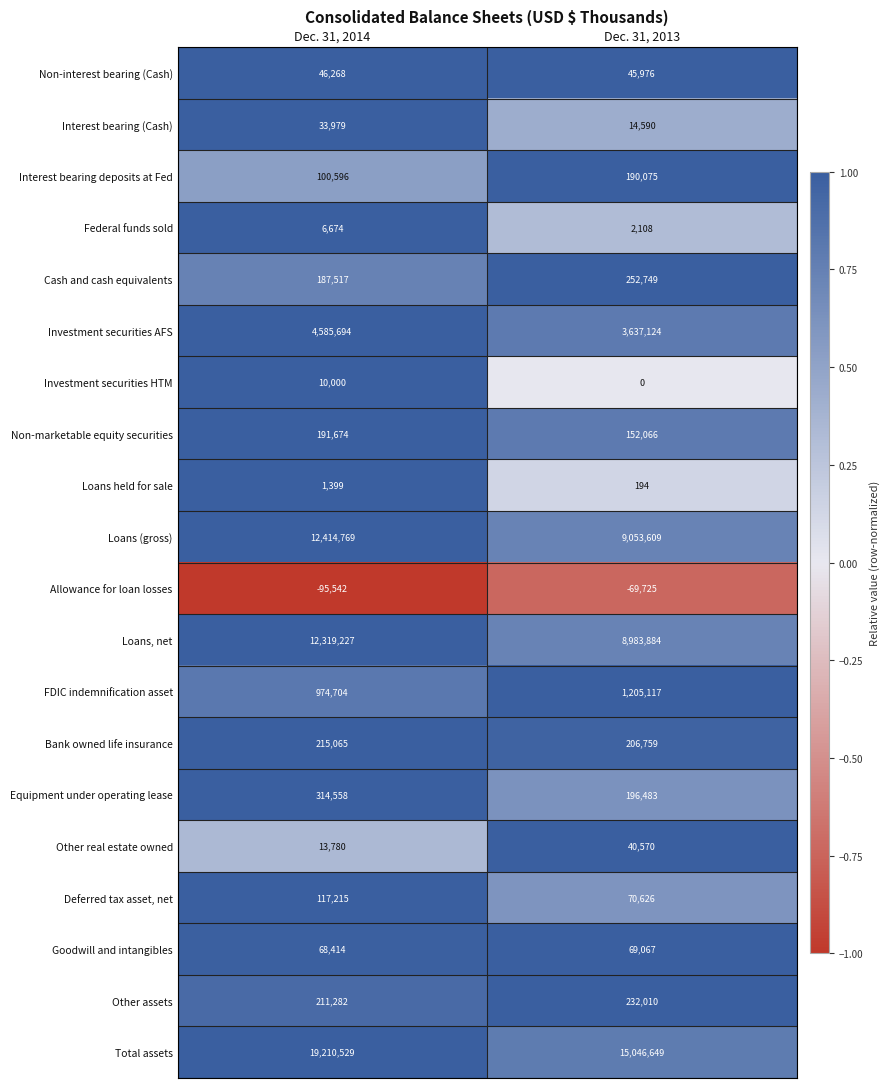

True or false: Non-marketable equity securities has a value of 326968 at Dec. 31, 2014.

False